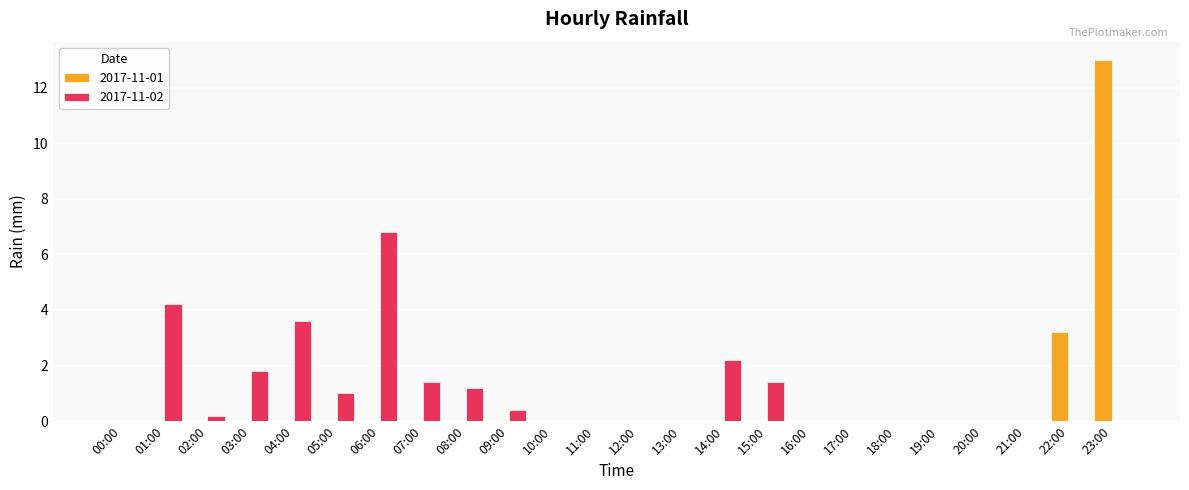

Are the bars horizontal?

No